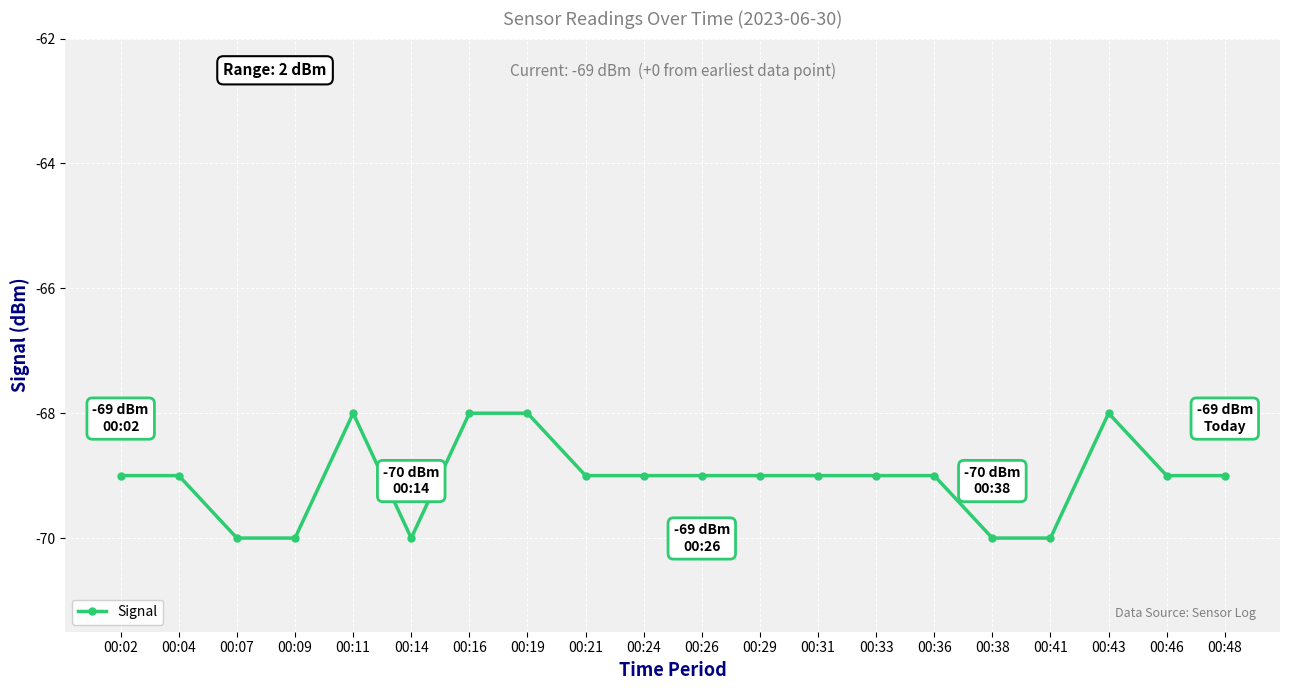

At which label is the value closest to -69?

00:02